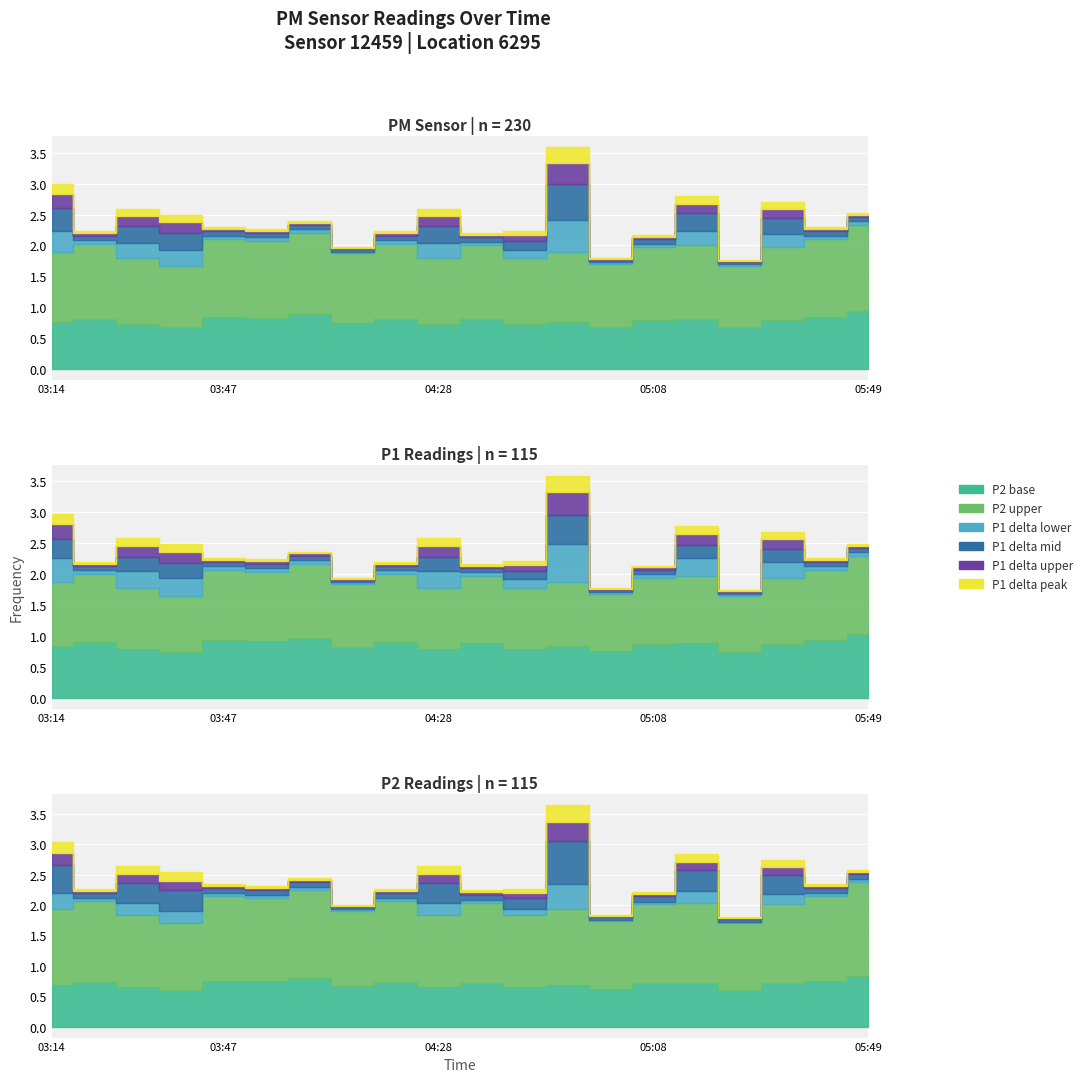

Rank the categories by P2 value from lowest to highest.

03:39, 05:24, 05:00, 03:31, 04:28, 04:44, 04:11, 03:14, 04:52, 05:08, 05:32, 04:36, 05:16, 03:23, 04:19, 03:55, 03:47, 05:40, 04:03, 05:49